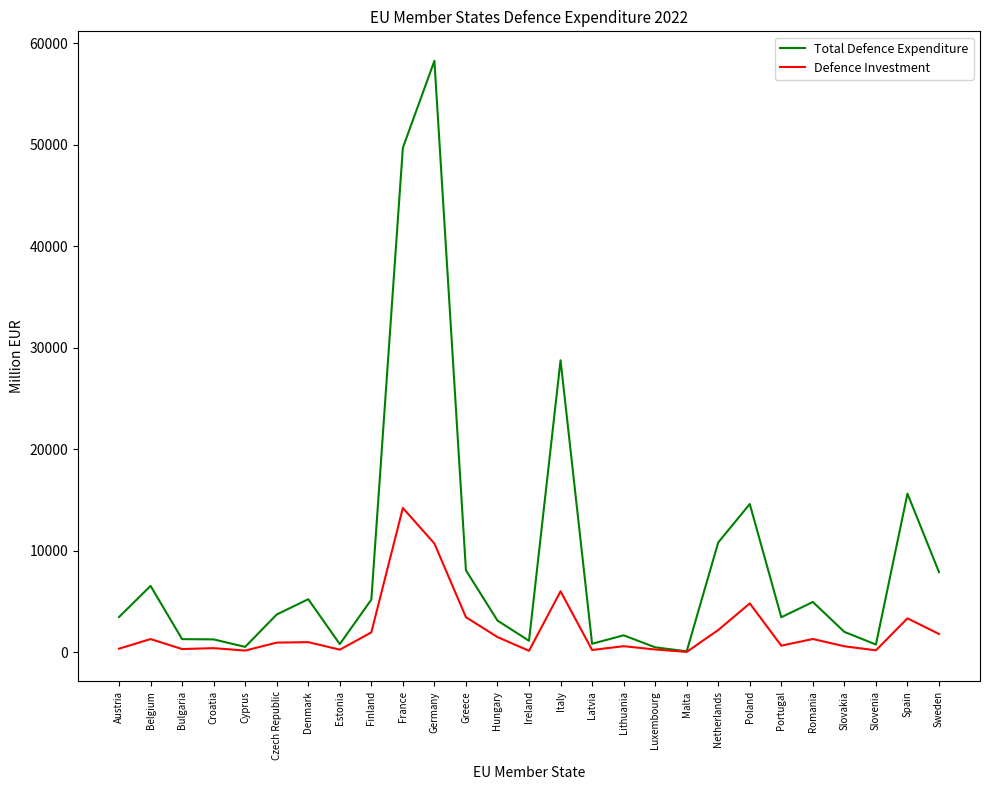

At which label does Defence Investment first exceed 926?

Belgium